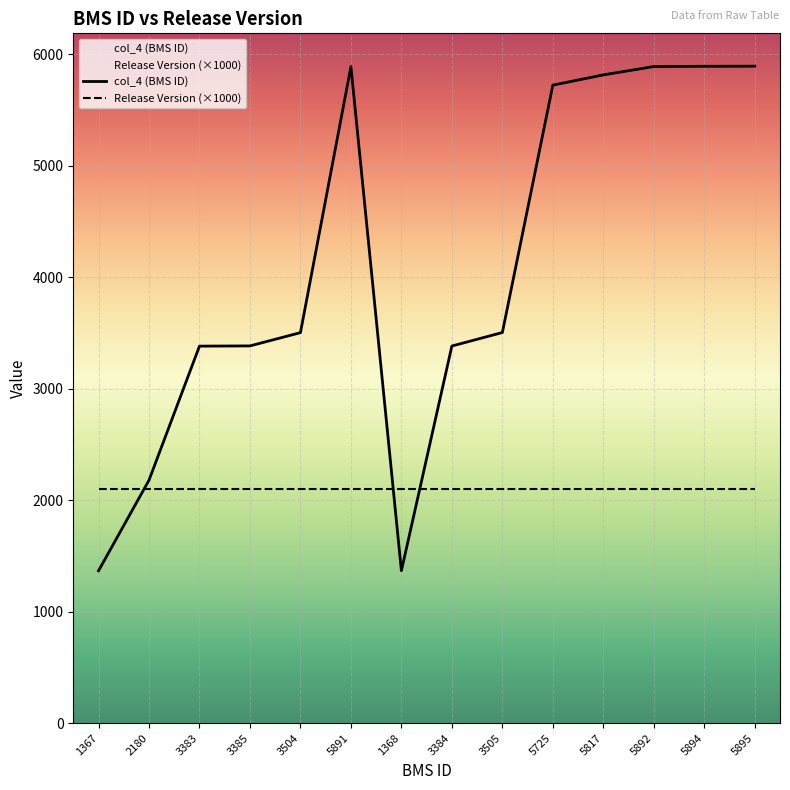

List the labels in order of value, smallest first.

1367, 1368, 2180, 3383, 3384, 3385, 3504, 3505, 5725, 5817, 5891, 5892, 5894, 5895